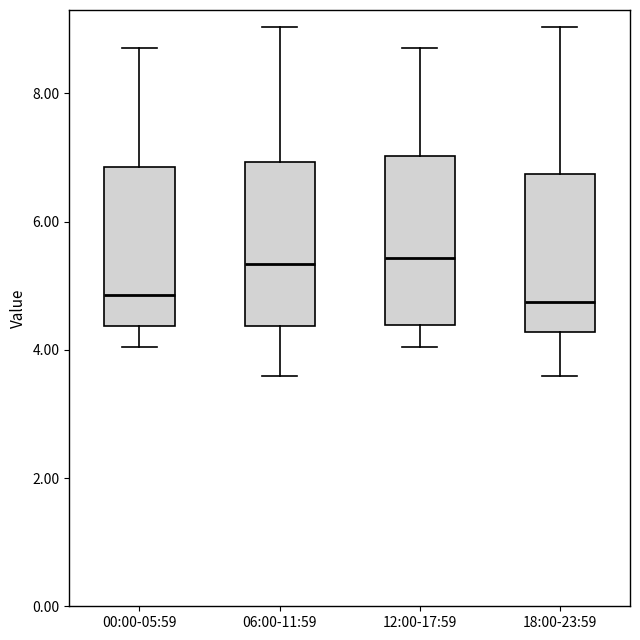

Where is the upper edge of the box for 06:00-11:59 on the y-axis? The values are not printed on the chart, so give them approximately, as read against the axis.

7.0